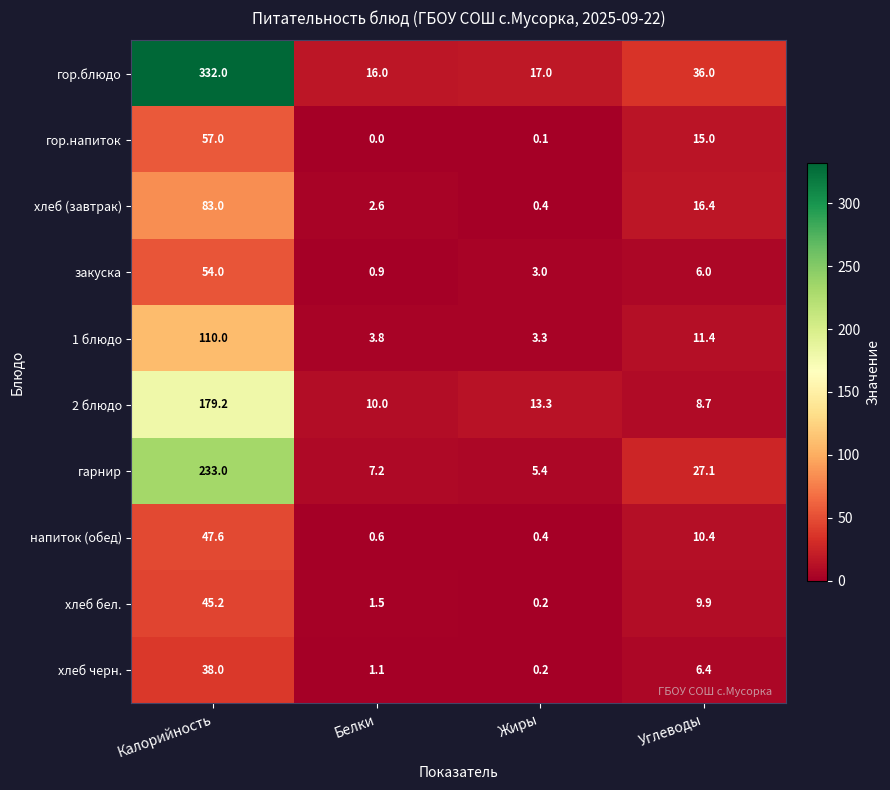

At which label is закуска closest to 27?

Углеводы